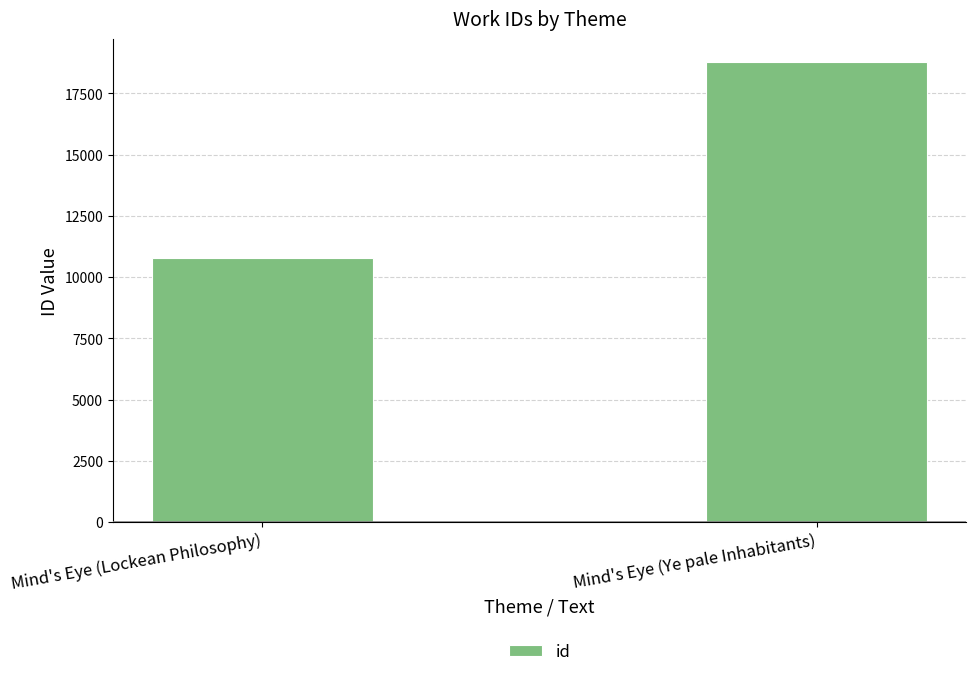

What is the sum of the values at Mind's Eye (Lockean Philosophy) and Mind's Eye (Ye pale Inhabitants)?

29538